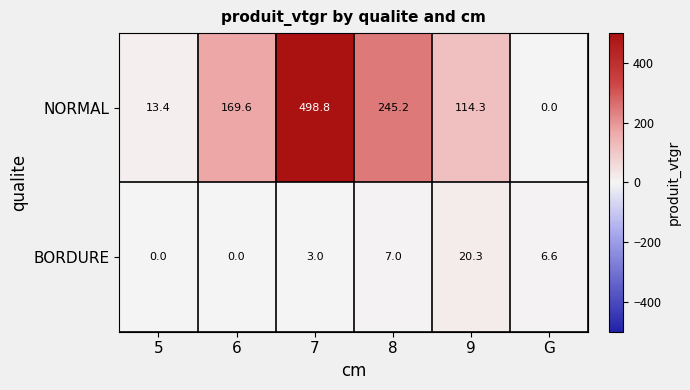

At which label is NORMAL closest to 249?

8